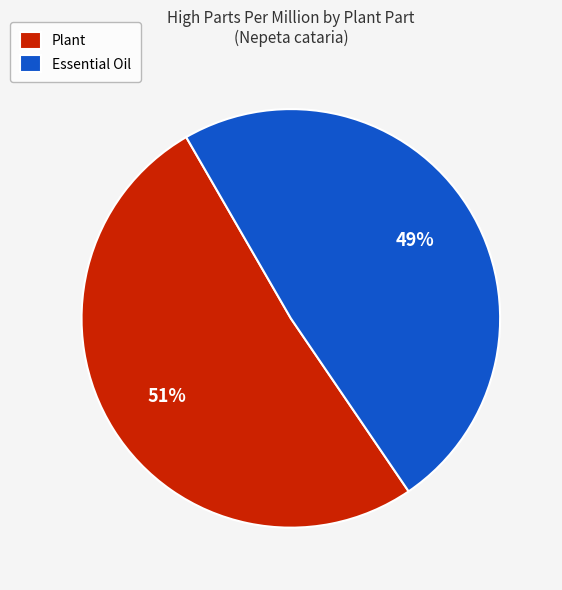

To the nearest percent, what percentage of the pie is Essential Oil?

49%